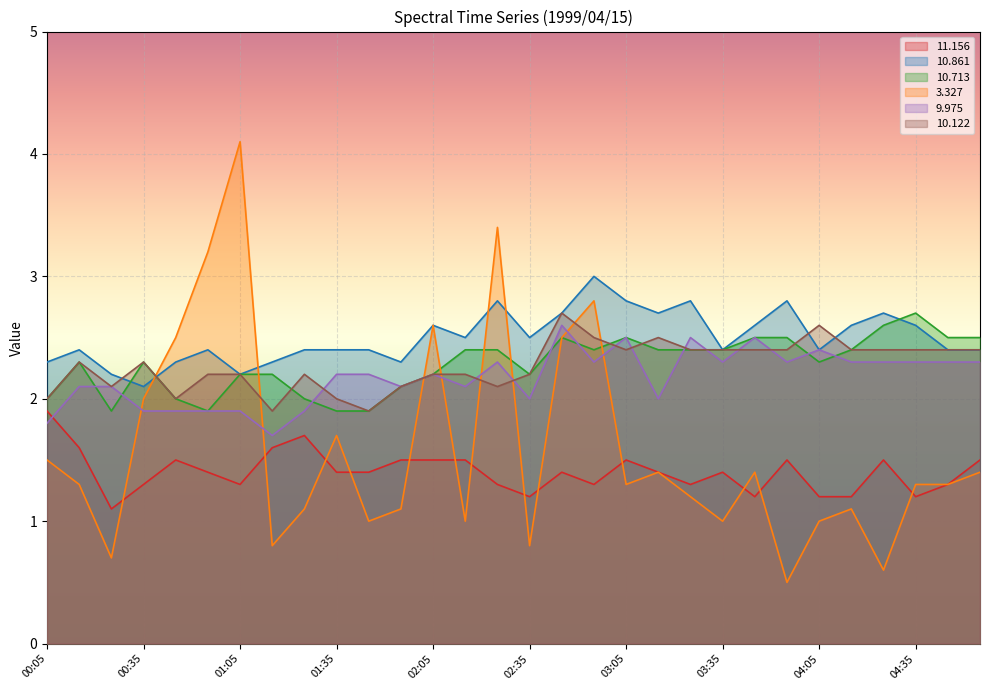

Does the chart display data point markers on the line(s)?

No